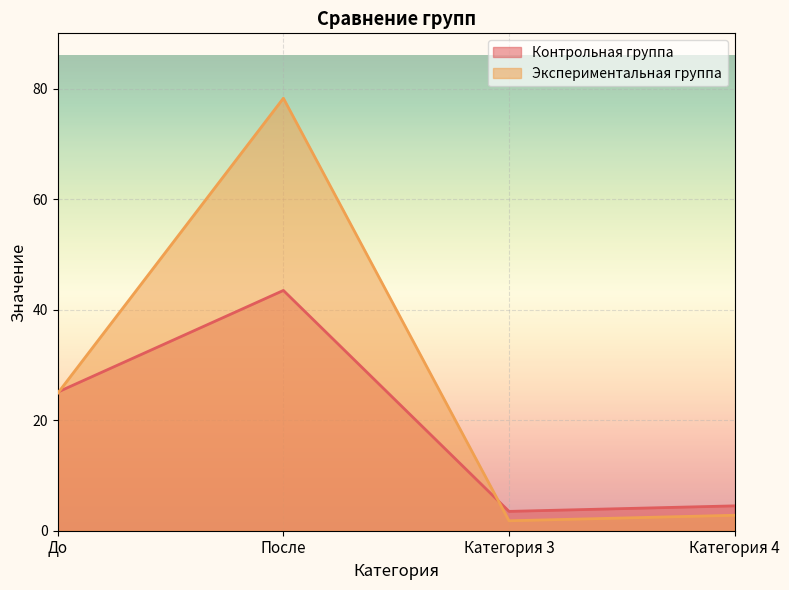

Reading left to right, what are all the values shown in this chart?

Контрольная группа: До=25.1	После=43.5	Категория 3=3.5	Категория 4=4.5
Экспериментальная группа: До=24.9	После=78.3	Категория 3=1.8	Категория 4=2.8